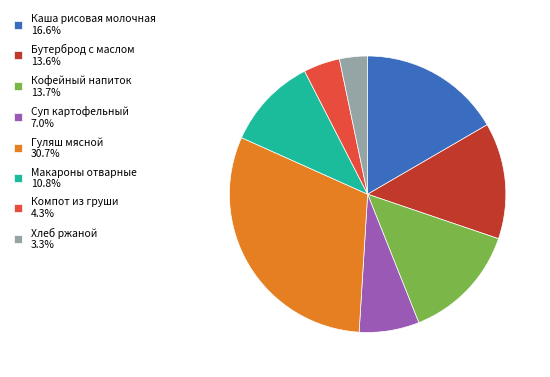

Do Компот из груши and Бутерброд с маслом together represent more than half of the pie?

No